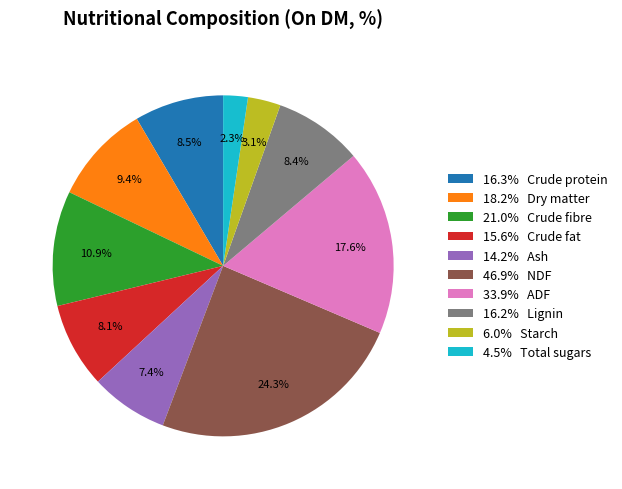

Is there a majority slice in this chart?

No